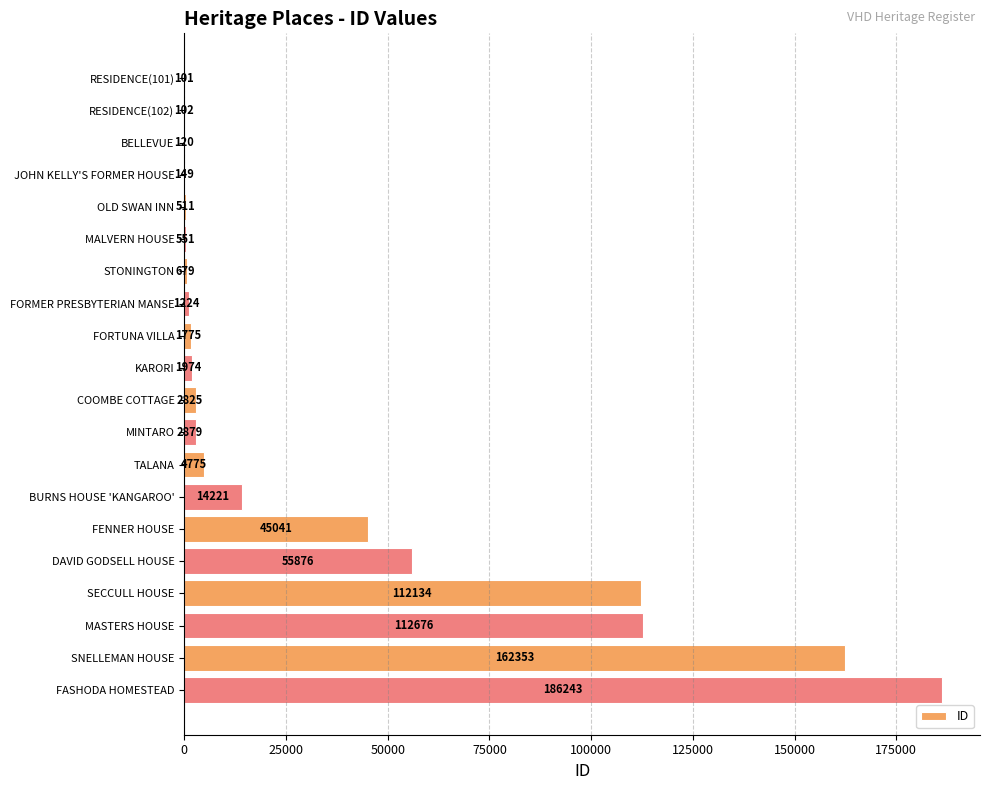

Reading bottom to top, extract all data points from this chart.

FASHODA HOMESTEAD=186243	SNELLEMAN HOUSE=162353	MASTERS HOUSE=112676	SECCULL HOUSE=112134	DAVID GODSELL HOUSE=55876	FENNER HOUSE=45041	BURNS HOUSE 'KANGAROO'=14221	TALANA=4775	MINTARO=2879	COOMBE COTTAGE=2825	KARORI=1974	FORTUNA VILLA=1775	FORMER PRESBYTERIAN MANSE=1224	STONINGTON=679	MALVERN HOUSE=551	OLD SWAN INN=511	JOHN KELLY'S FORMER HOUSE=149	BELLEVUE=120	RESIDENCE(102)=102	RESIDENCE(101)=101